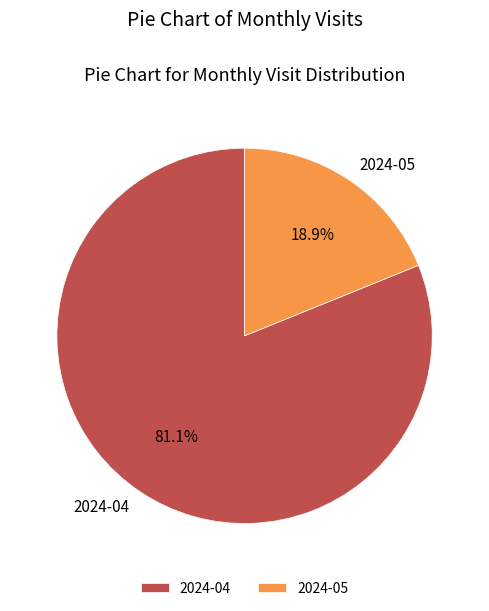

To the nearest percent, what portion does 2024-04 represent?

81%